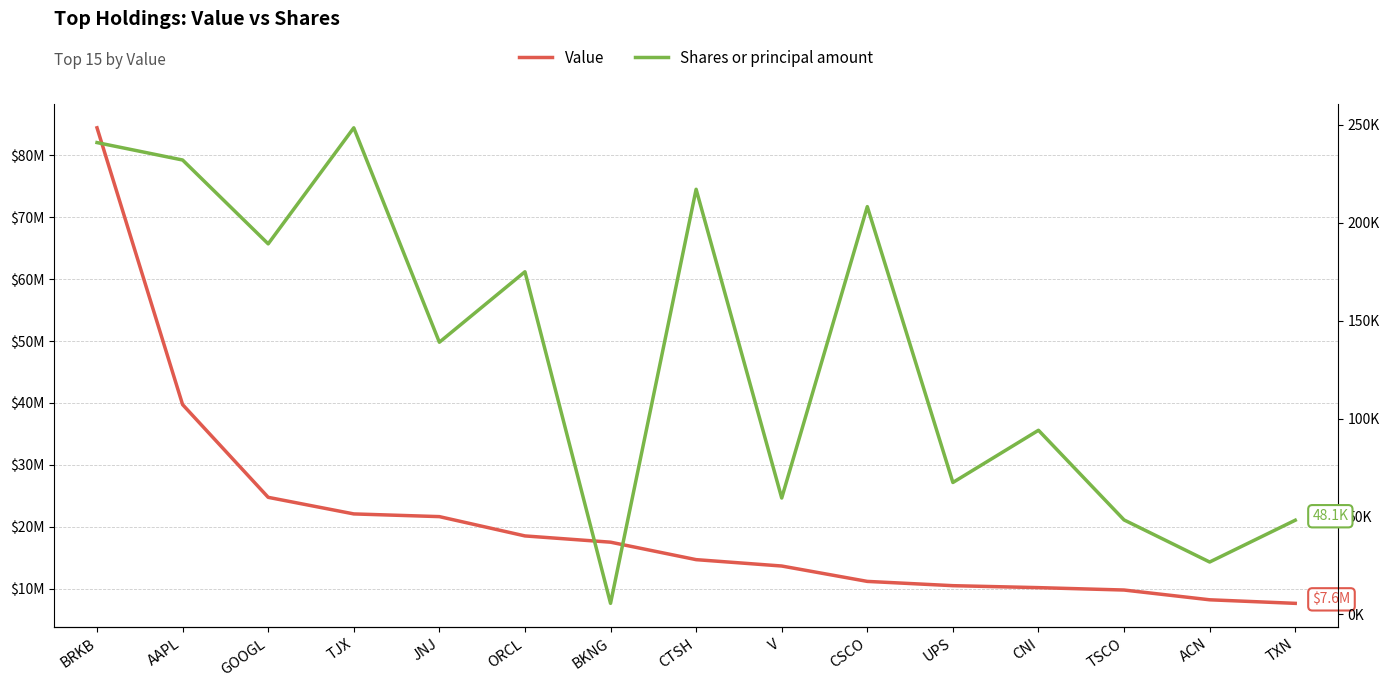

True or false: Shares or principal amount and Value intersect in this chart.

False